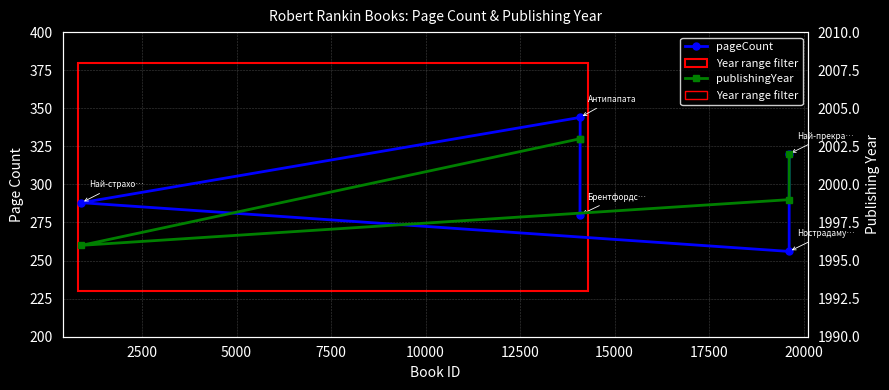

Where is pageCount nearest to the value 300?

5000